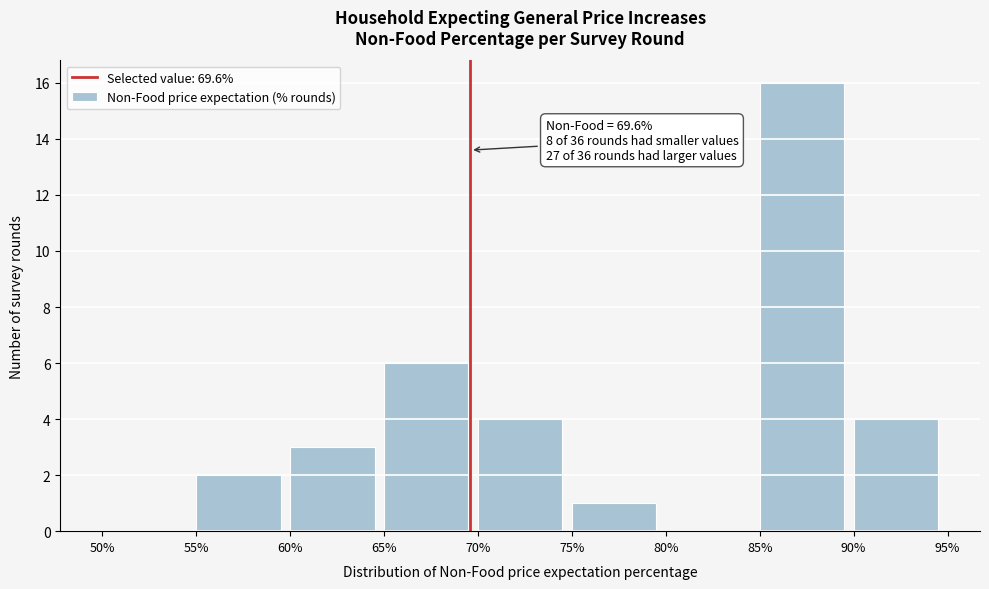

Over which range of the x-axis is the bar tallest?

85% to 90%